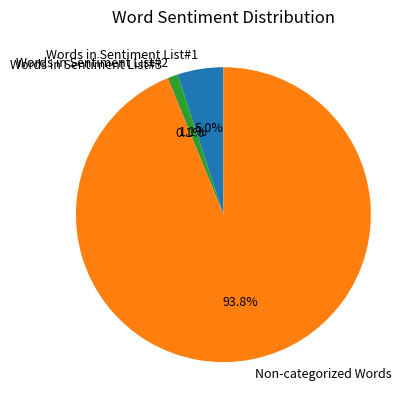

Between Words in Sentiment List#2 and Non-categorized Words, which is larger?

Non-categorized Words